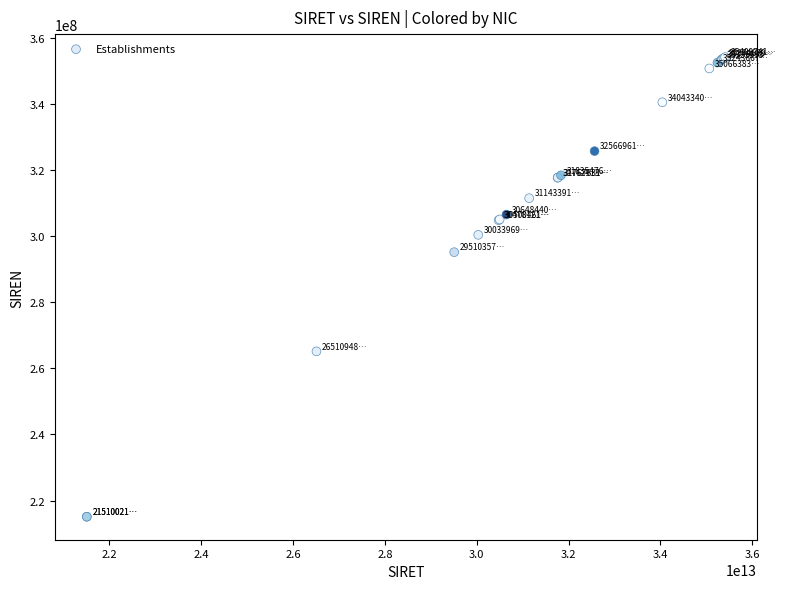

What Y value in the scatter plot is closest to 284598813?

295103576